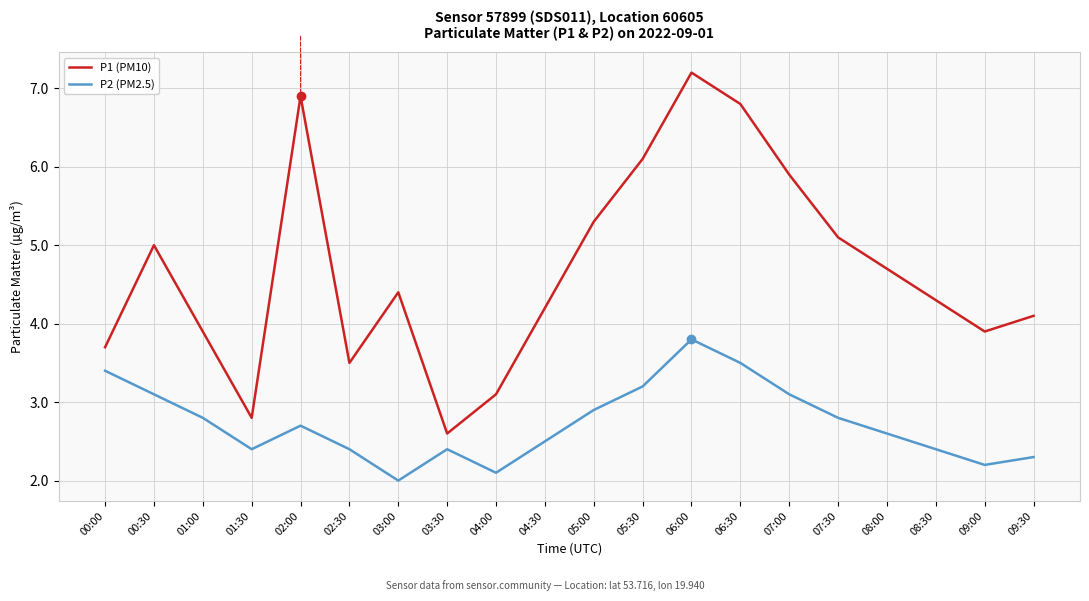

True or false: P2 (PM2.5) and P1 (PM10) intersect in this chart.

False